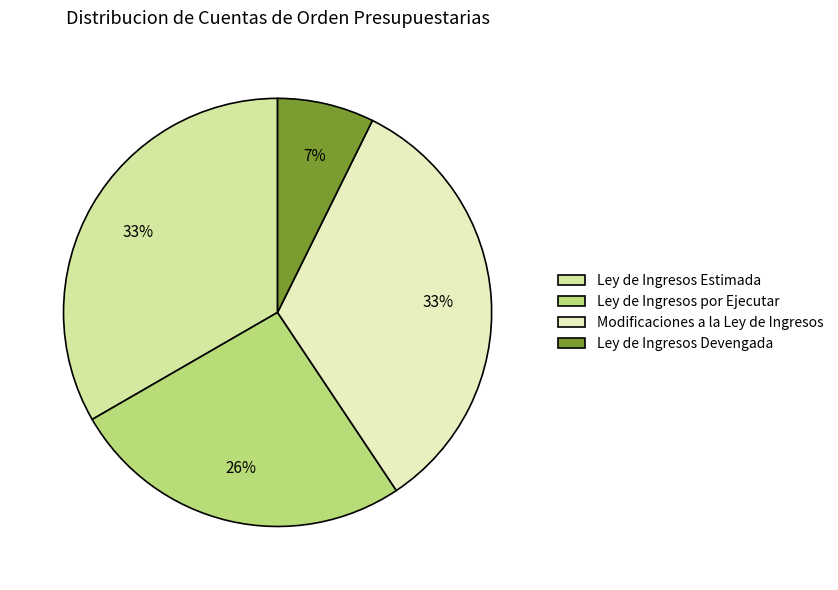

Count the number of slices in the pie.

4